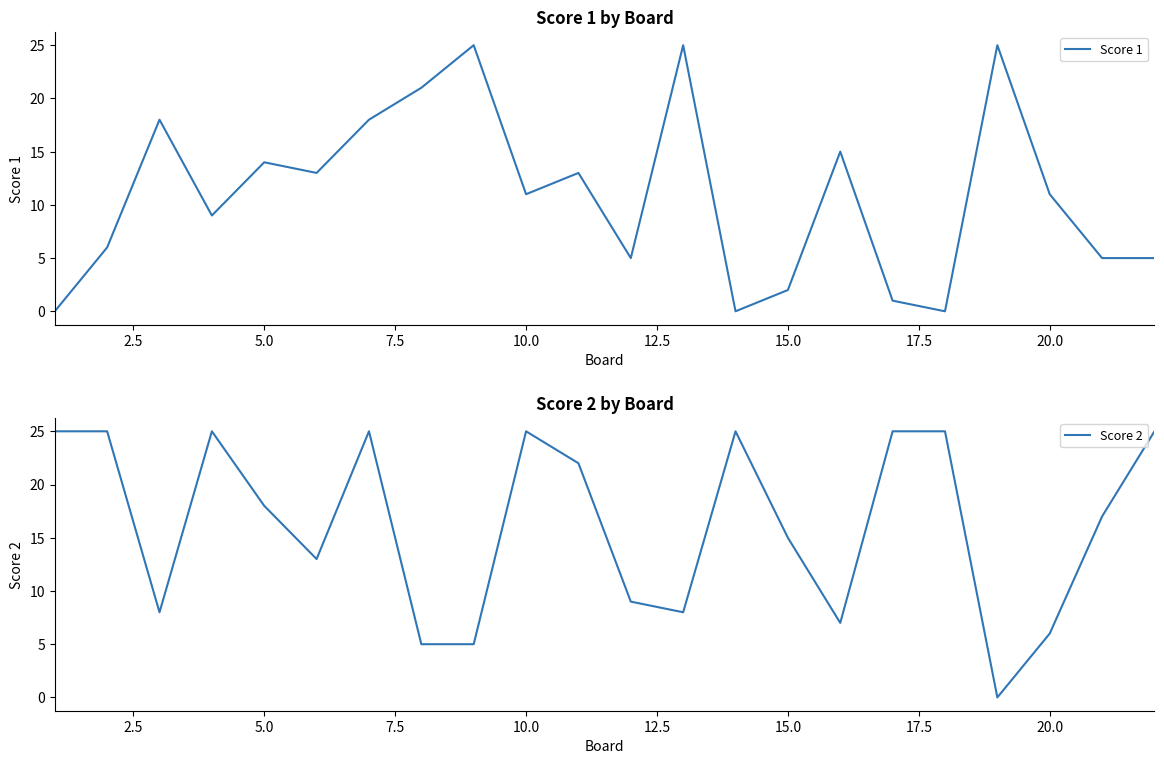

The Score 1 series shows 15 at 10.0. True or false?

False